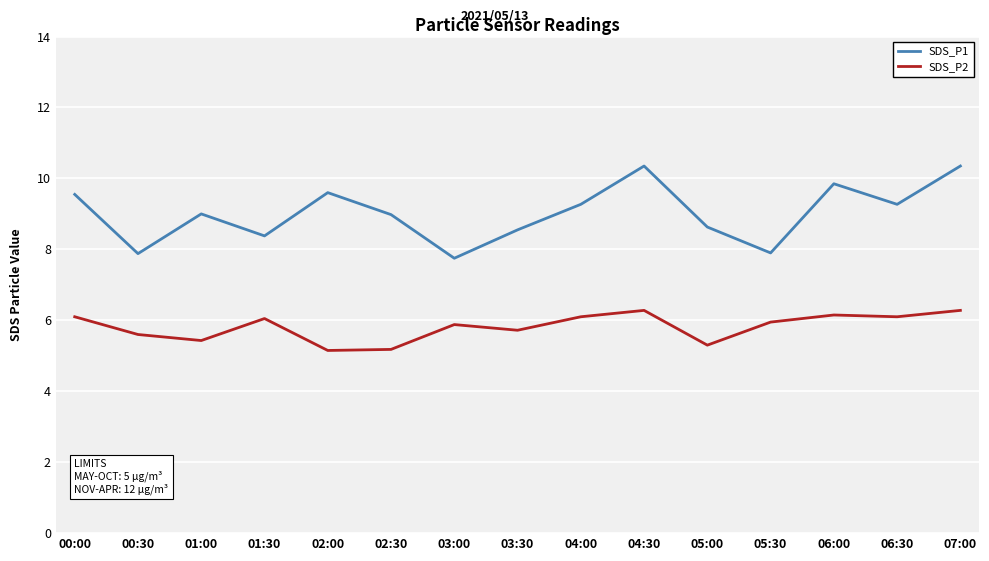

Which series changed the most between 04:30 and 06:00?

SDS_P1